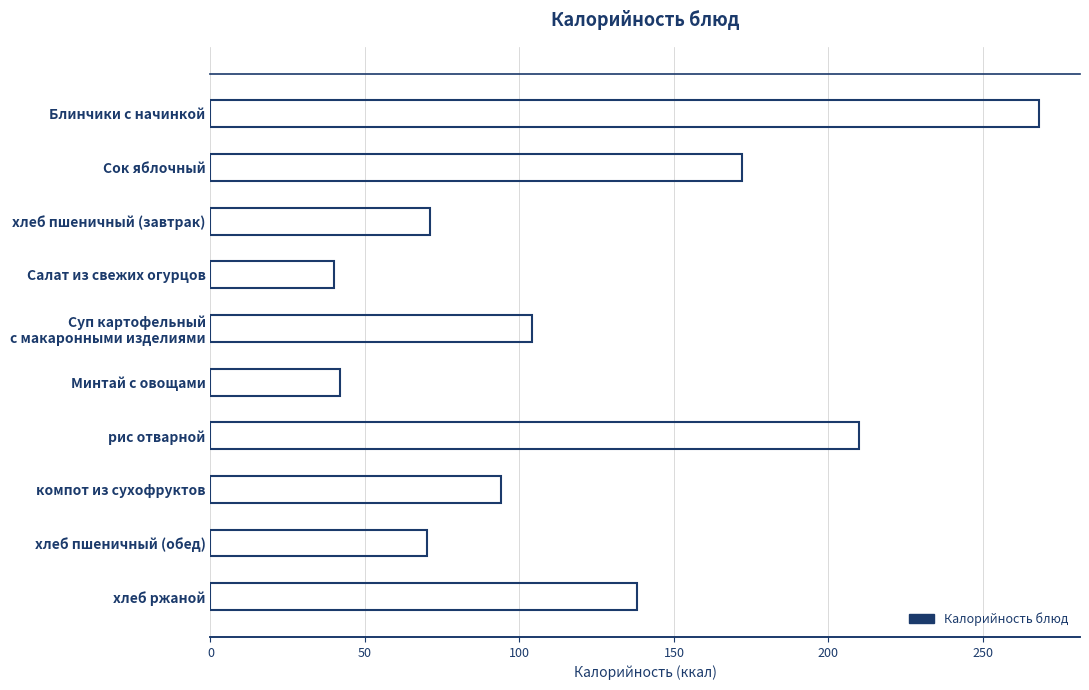

How many bars are there in total?

10